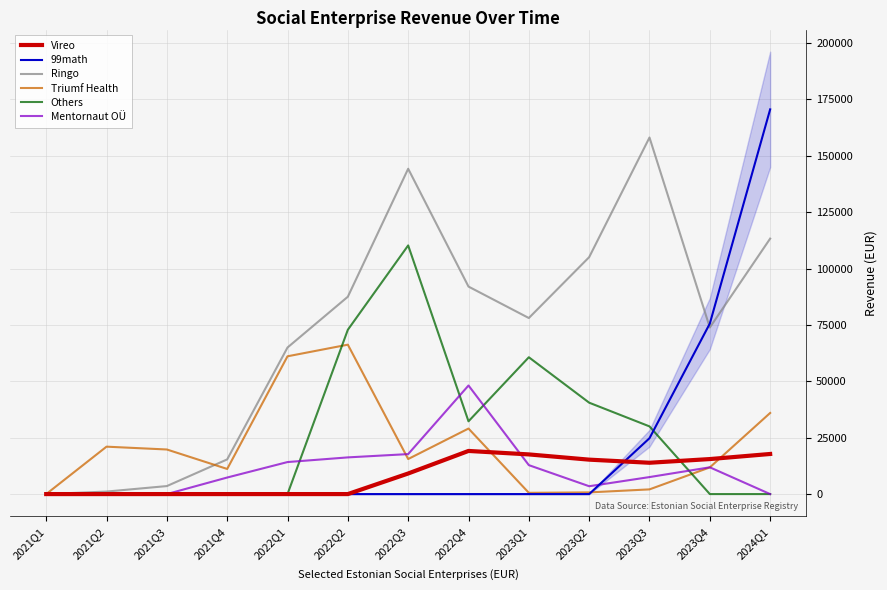

Is this an area chart (filled region under the line)?

No